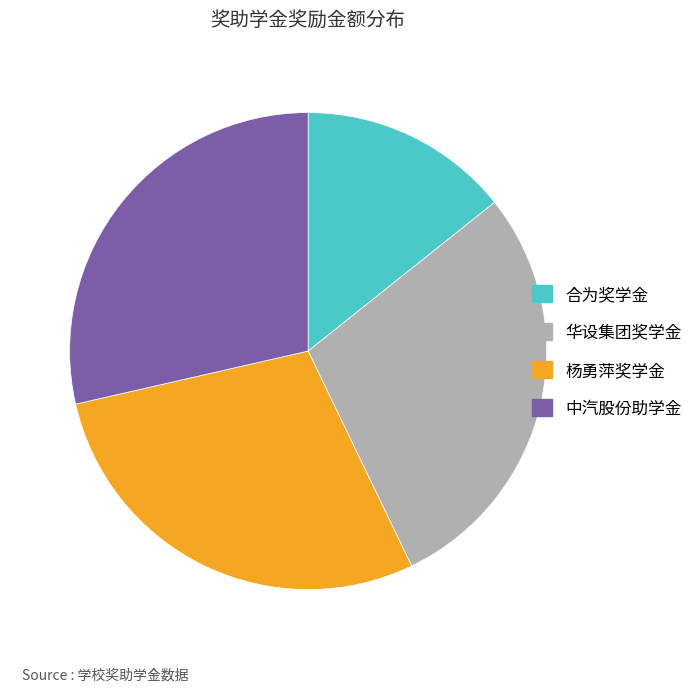

Approximately how many times larger is the value at 中汽股份助学金 compared to 合为奖学金?

2.0